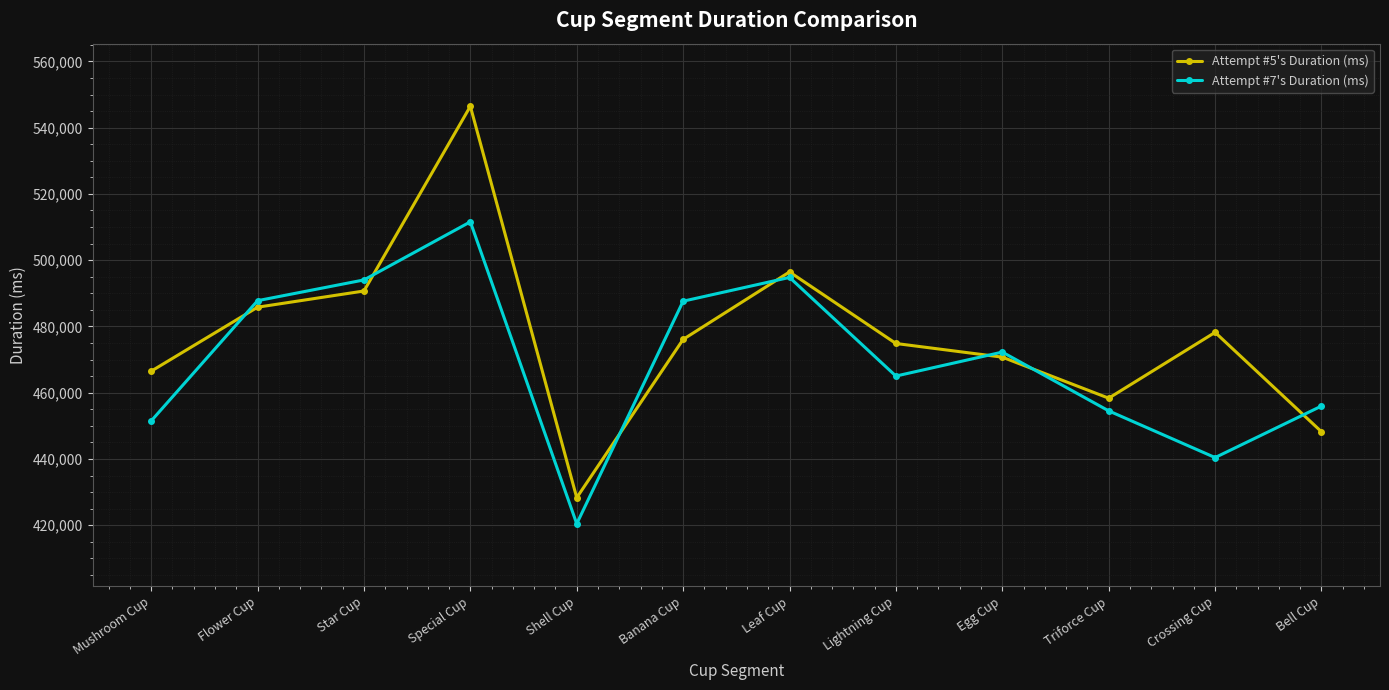

The value of Attempt #7's Duration (ms) at Flower Cup is 487779. True or false?

True